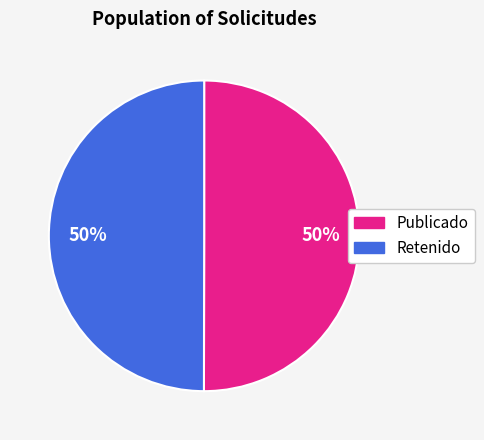

To the nearest percent, what is the average slice percentage?

50%